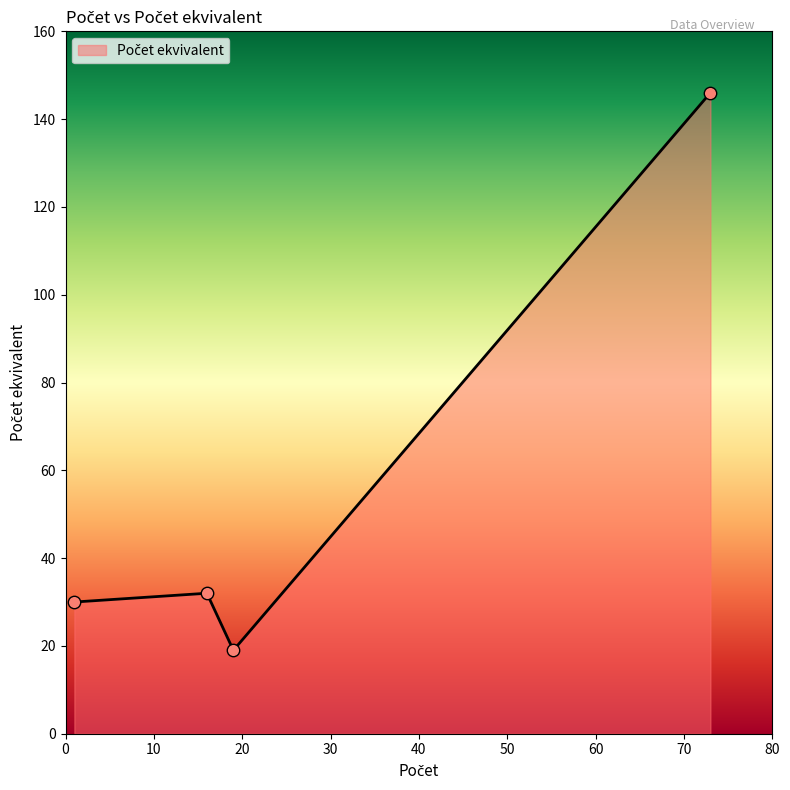

What is the minimum value shown in the chart?

19